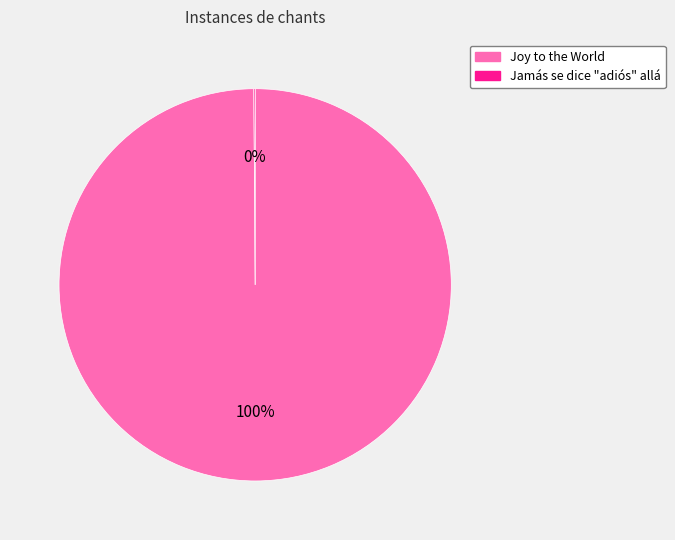

What percentage is the Joy to the World slice, to the nearest percent?

100%